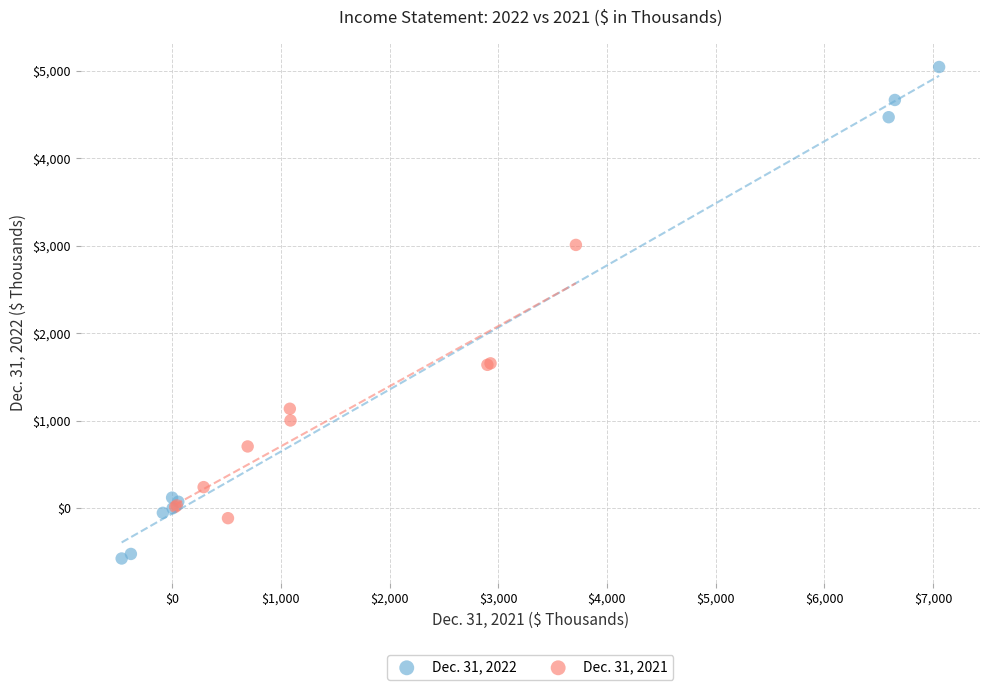

Which series reaches the maximum Y coordinate?

Dec. 31, 2022